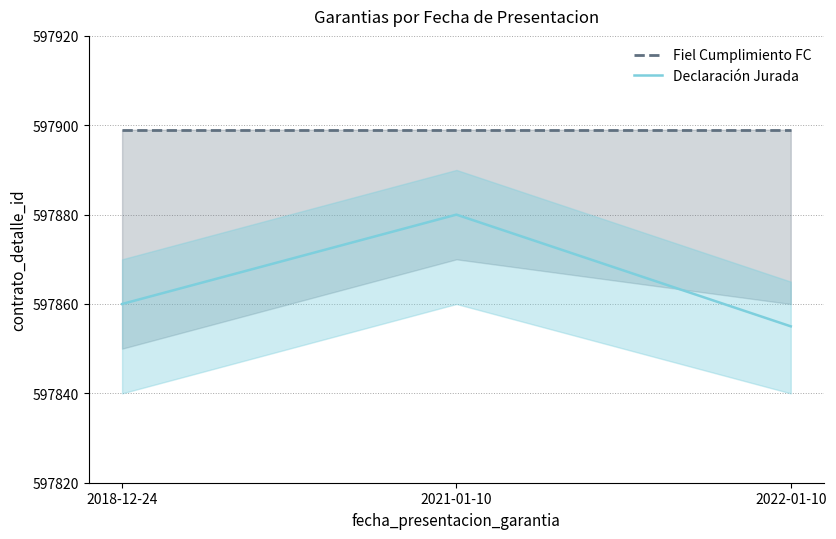

What is the total value across all series at 2021-01-10?

1195779